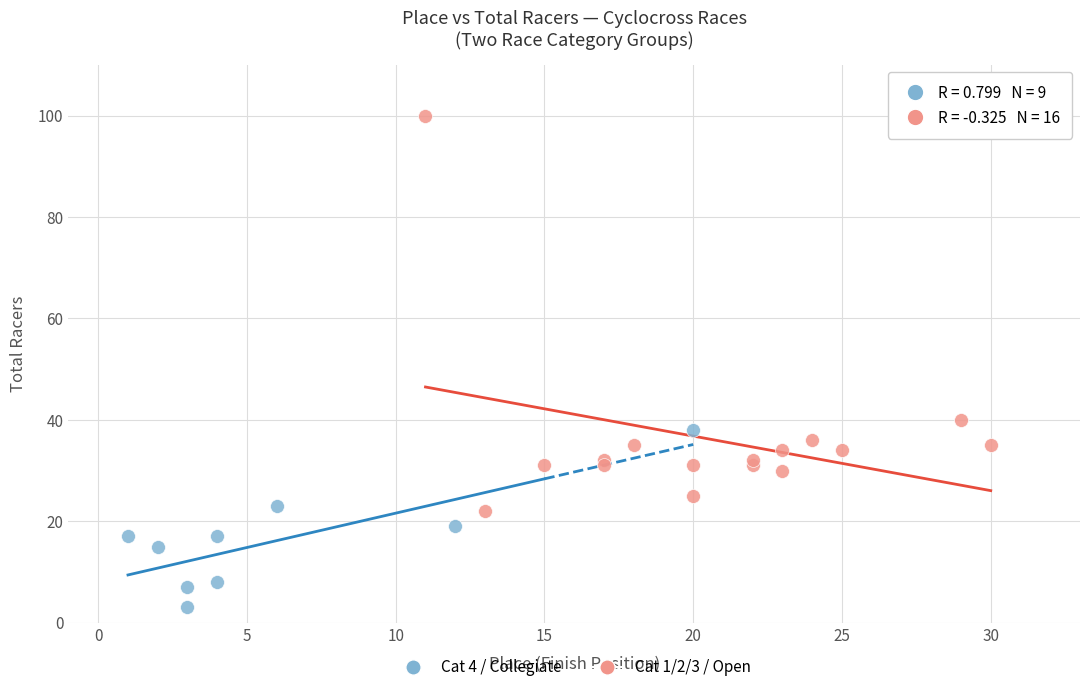

Which series contains the highest Y value?

Cat 1/2/3 / Open